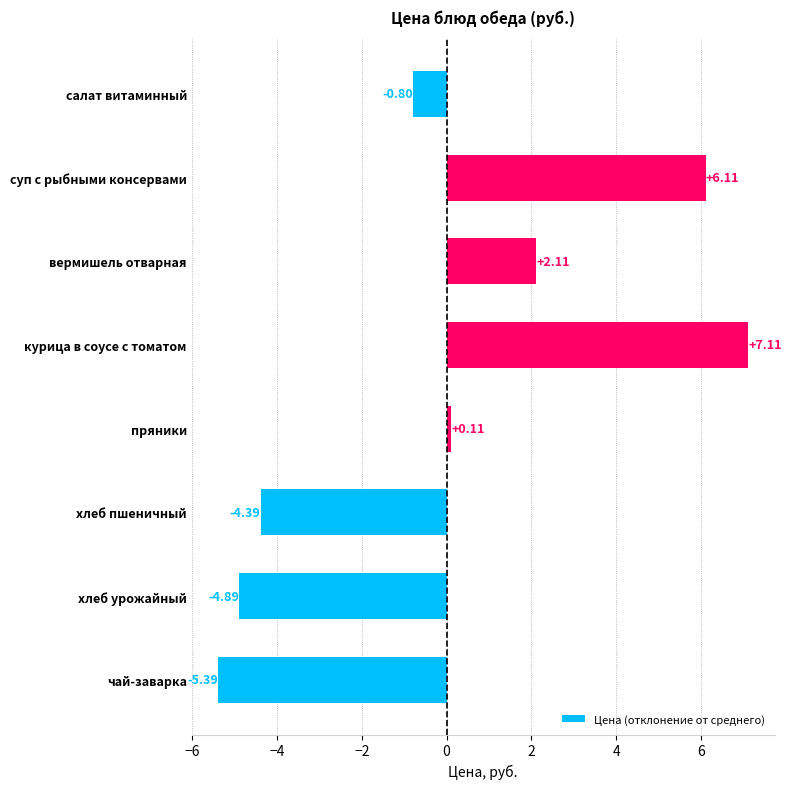

Count the number of categories in the chart.

8